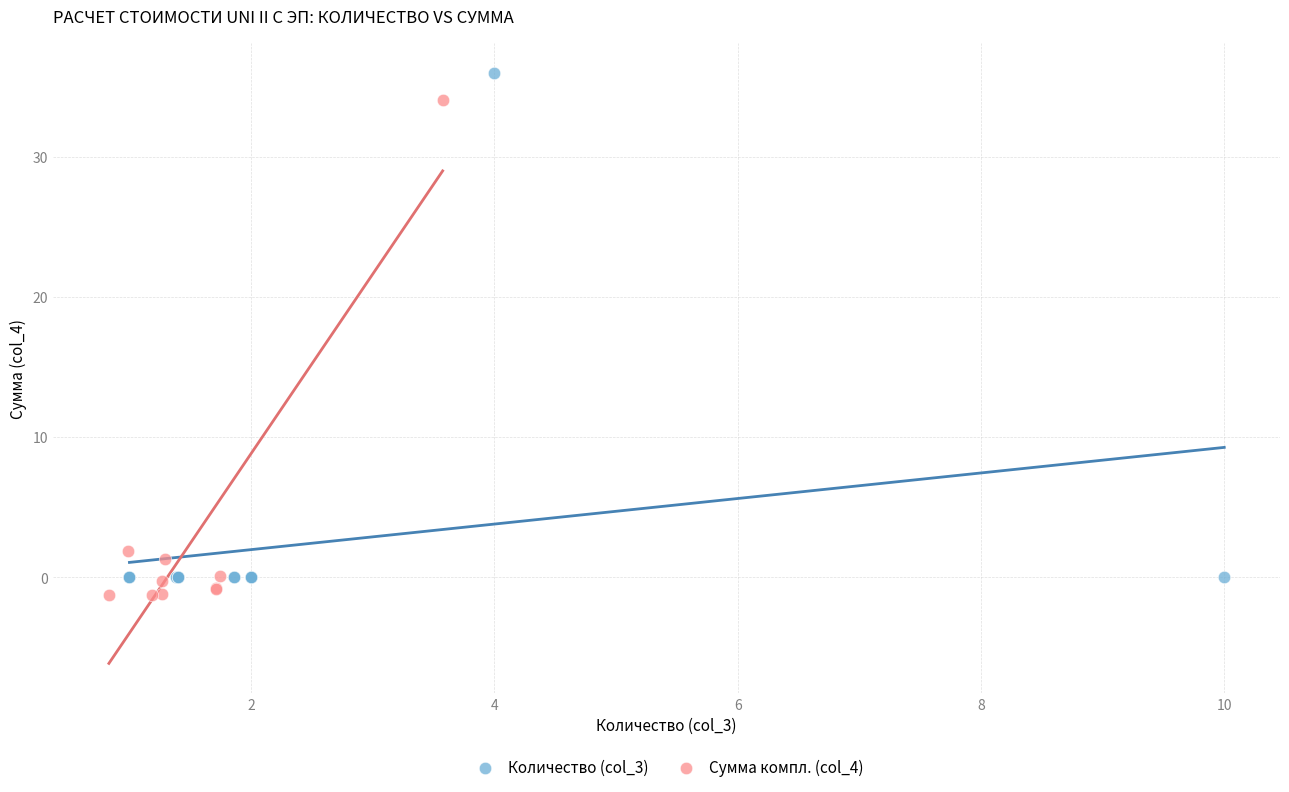

Which series has the largest Y range (max minus min)?

Количество (col_3)